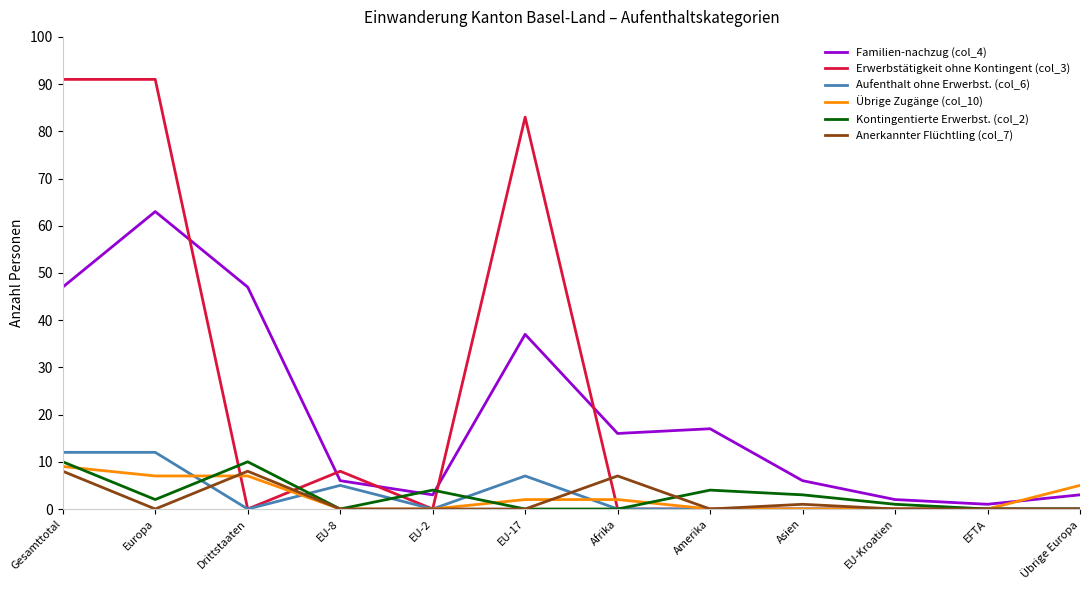

Between which two adjacent categories do Familien-nachzug (col_4) and Kontingentierte Erwerbst. (col_2) first intersect?

EU-8 and EU-2